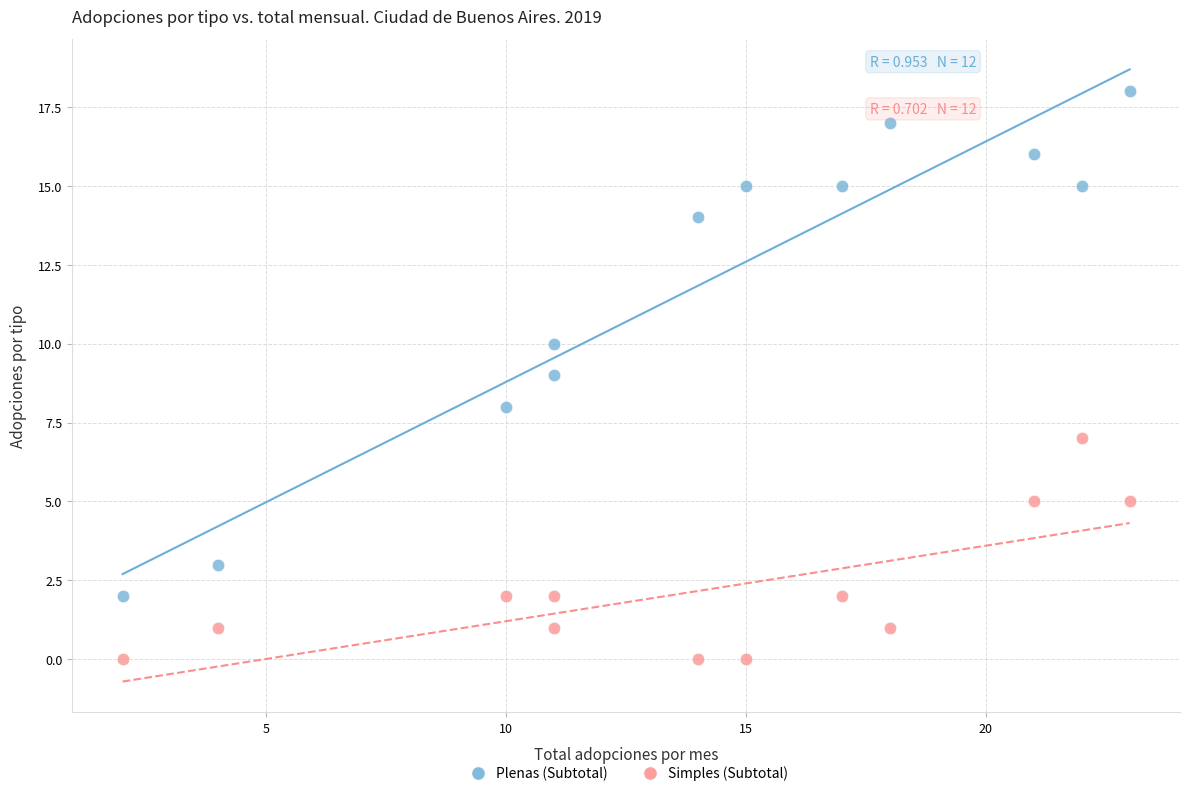

What are all the series names shown in the legend?

Plenas (Subtotal), Simples (Subtotal)